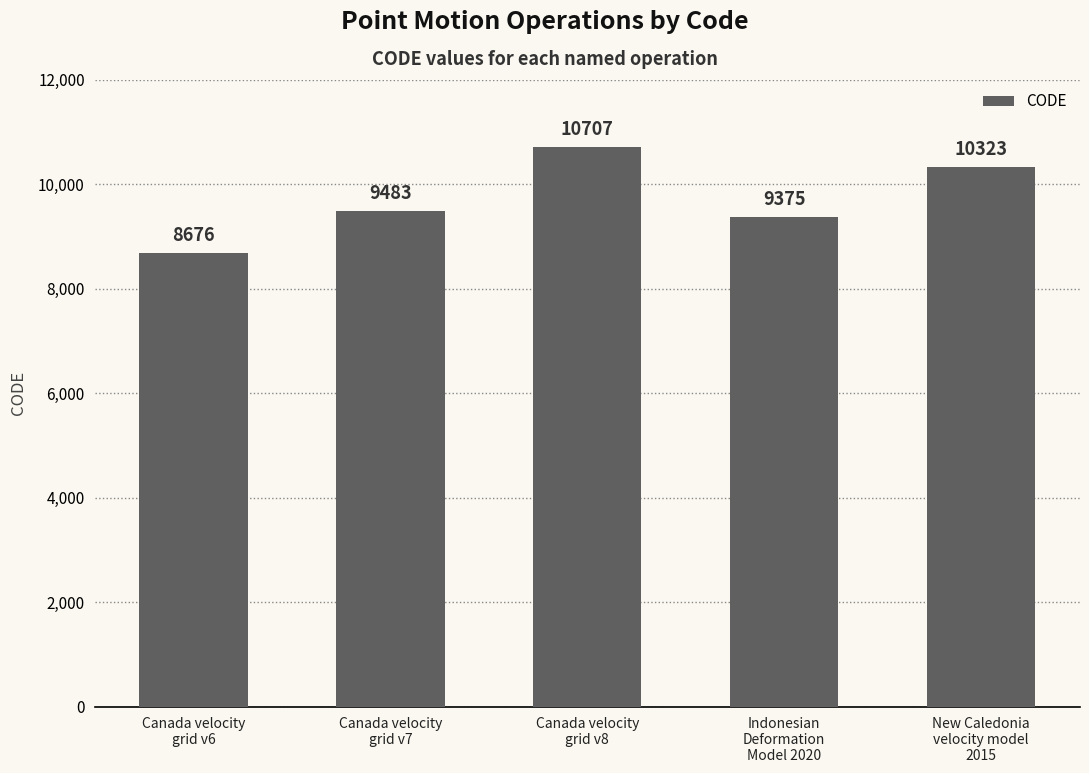

What is the maximum value shown in the chart?

10707